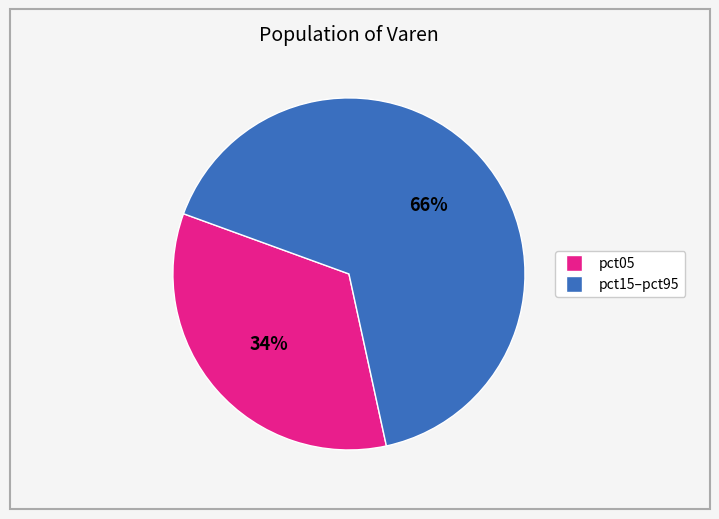

Is there any slice that represents more than half of the pie?

Yes